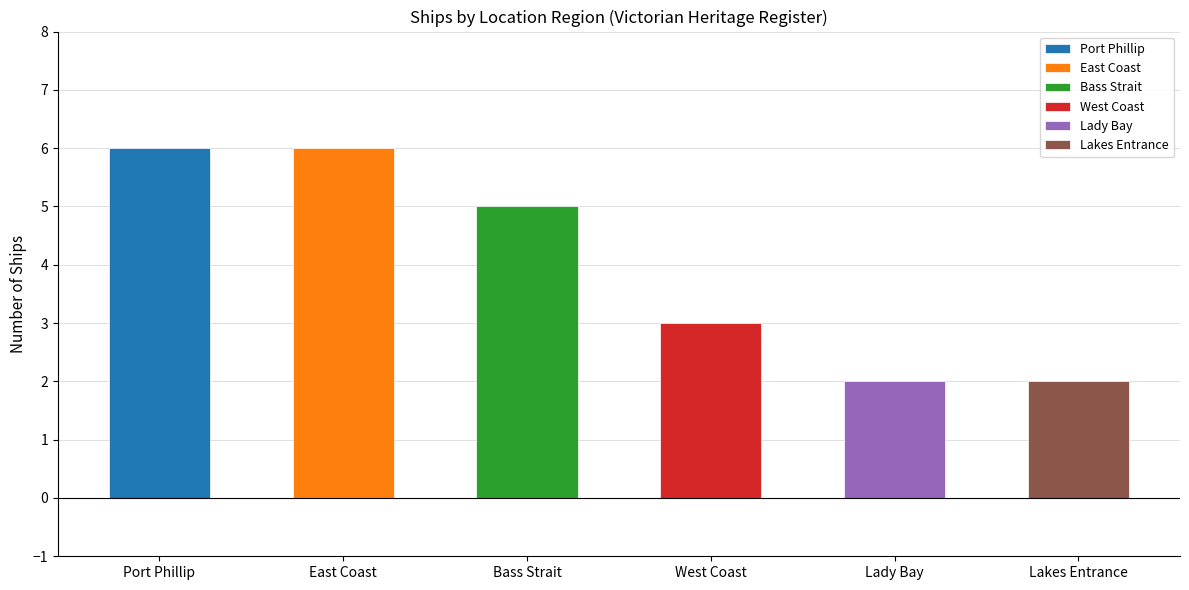

What is the sum of the values at Port Phillip and Lakes Entrance?

8